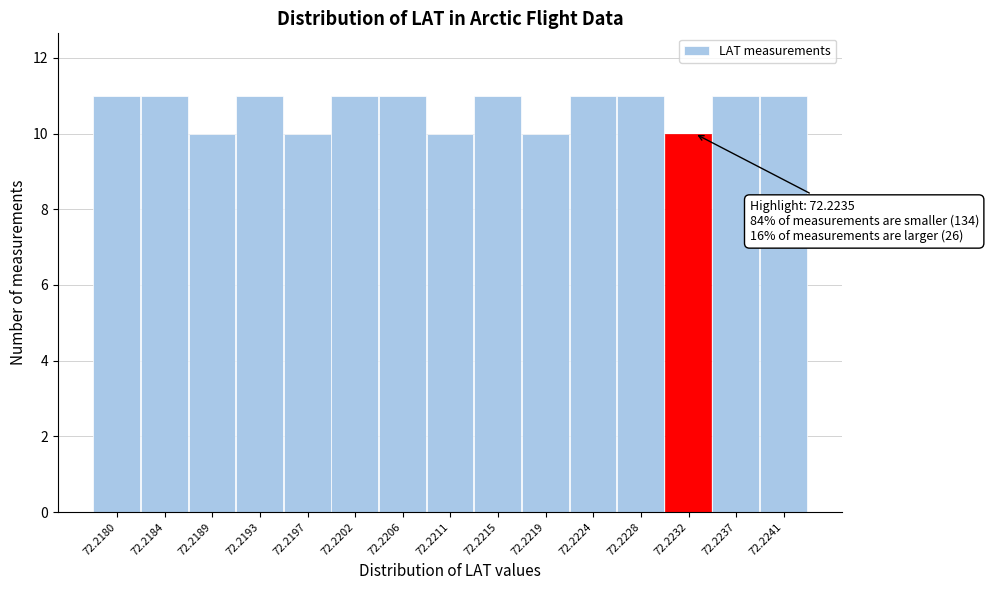

Reading left to right, list all the values displayed in this chart.

72.2180=11	72.2184=11	72.2189=10	72.2193=11	72.2197=10	72.2202=11	72.2206=11	72.2211=10	72.2215=11	72.2219=10	72.2224=11	72.2228=11	72.2232=10	72.2237=11	72.2241=11